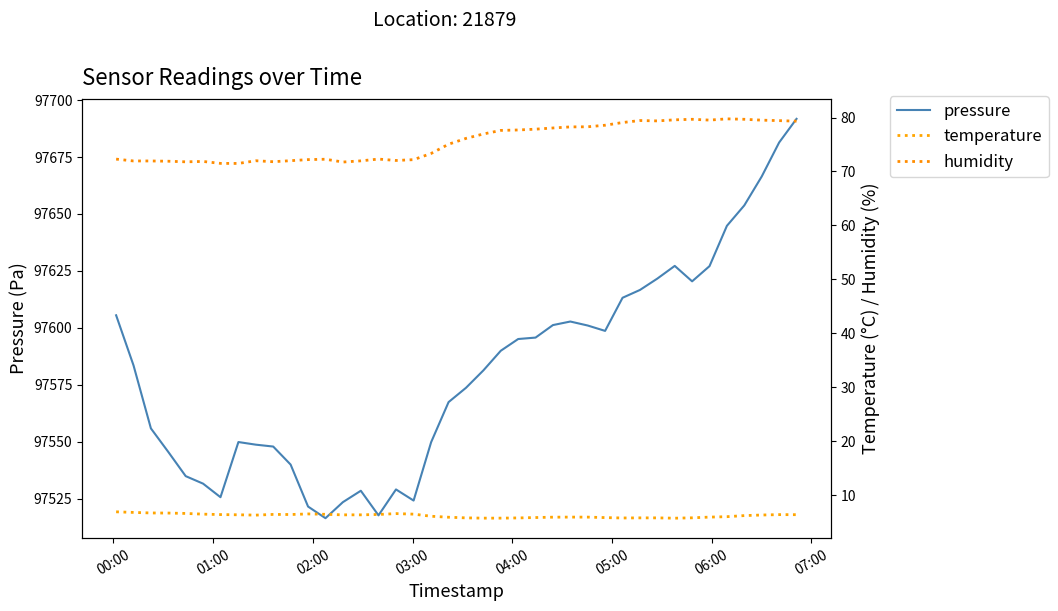

What is the sum of all pressure values?

3903250.4